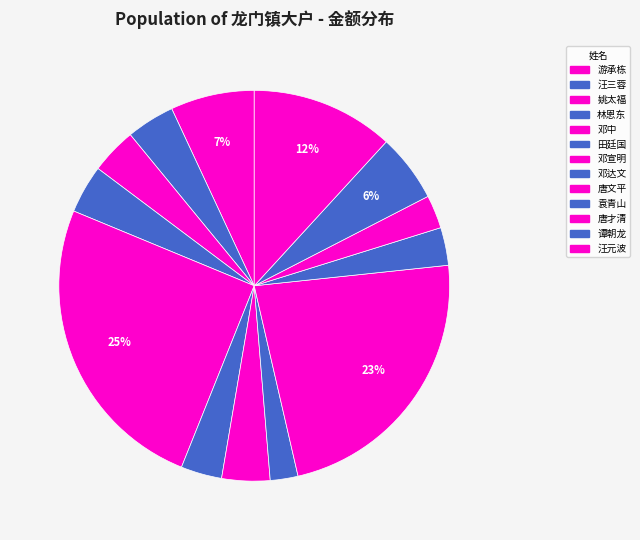

How many segments does this pie chart have?

13